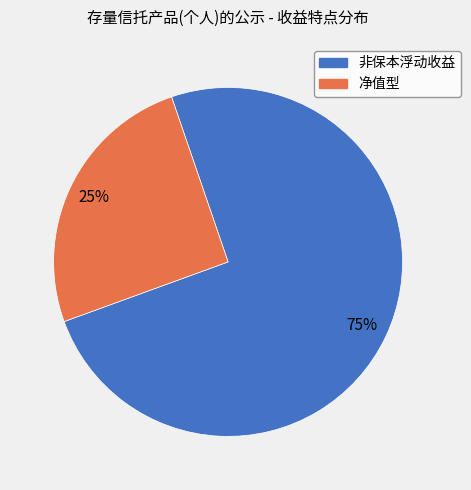

Do 非保本浮动收益 and 净值型 together represent more than half of the pie?

Yes